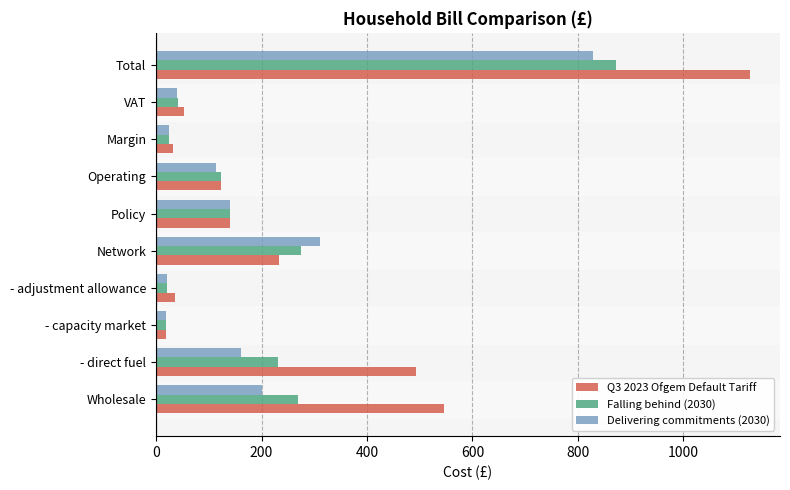

List the series in order of their overall mean, lowest first.

Delivering commitments (2030), Falling behind (2030), Q3 2023 Ofgem Default Tariff